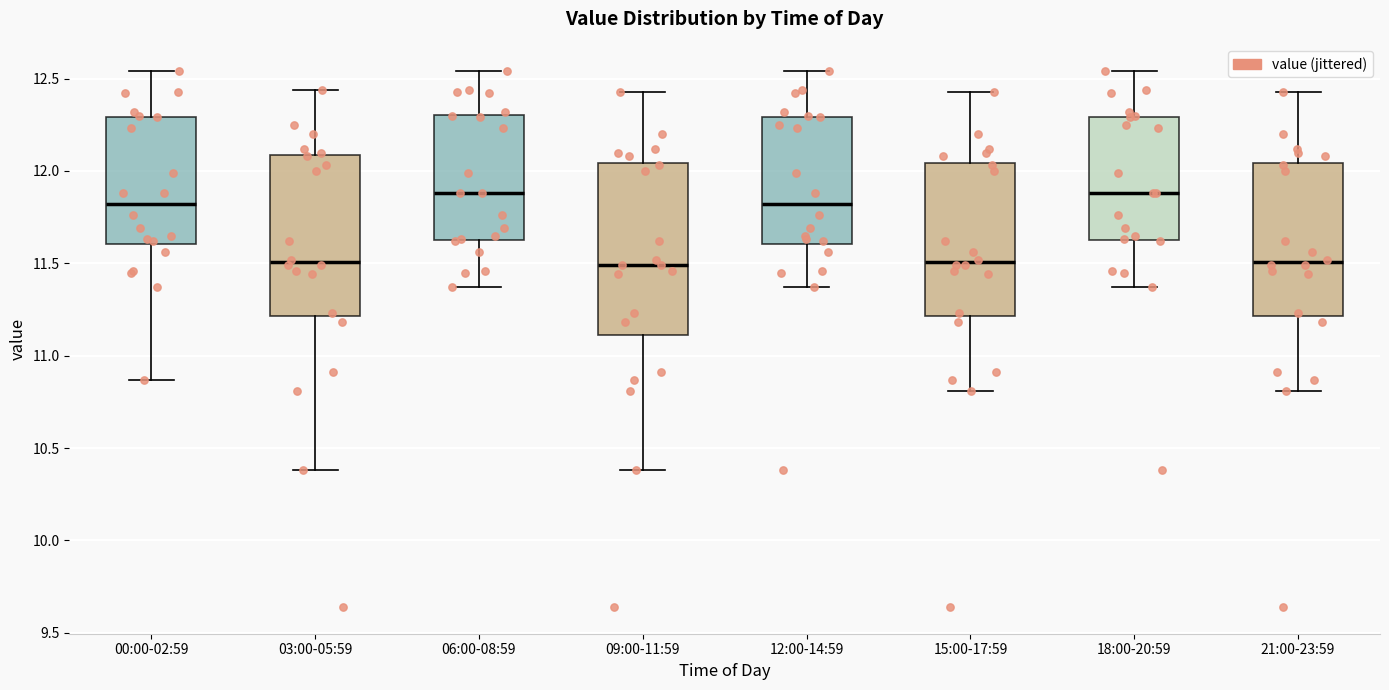

Reading left to right, transcribe this box plot: for each box, give where its median line is, the range the box spans, and where its two whiskers end, as read against the y-axis. The values are not printed on the chart, so give them approximately, as read against the axis.

00:00-02:59: median 11.80, box 11.60 to 12.30, whiskers 10.85 to 12.55
03:00-05:59: median 11.50, box 11.20 to 12.10, whiskers 10.40 to 12.45
06:00-08:59: median 11.90, box 11.65 to 12.30, whiskers 11.35 to 12.55
09:00-11:59: median 11.50, box 11.10 to 12.05, whiskers 10.40 to 12.45
12:00-14:59: median 11.80, box 11.60 to 12.30, whiskers 11.35 to 12.55
15:00-17:59: median 11.50, box 11.20 to 12.05, whiskers 10.80 to 12.45
18:00-20:59: median 11.90, box 11.65 to 12.30, whiskers 11.35 to 12.55
21:00-23:59: median 11.50, box 11.20 to 12.05, whiskers 10.80 to 12.45